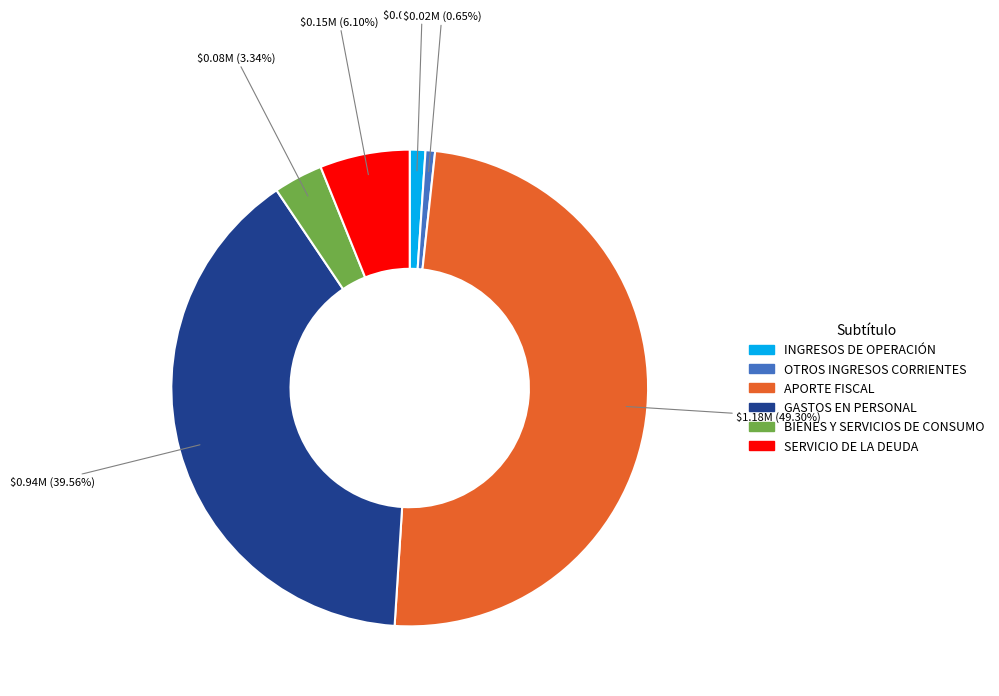

Is the sum of GASTOS EN PERSONAL and SERVICIO DE LA DEUDA greater than half?

No